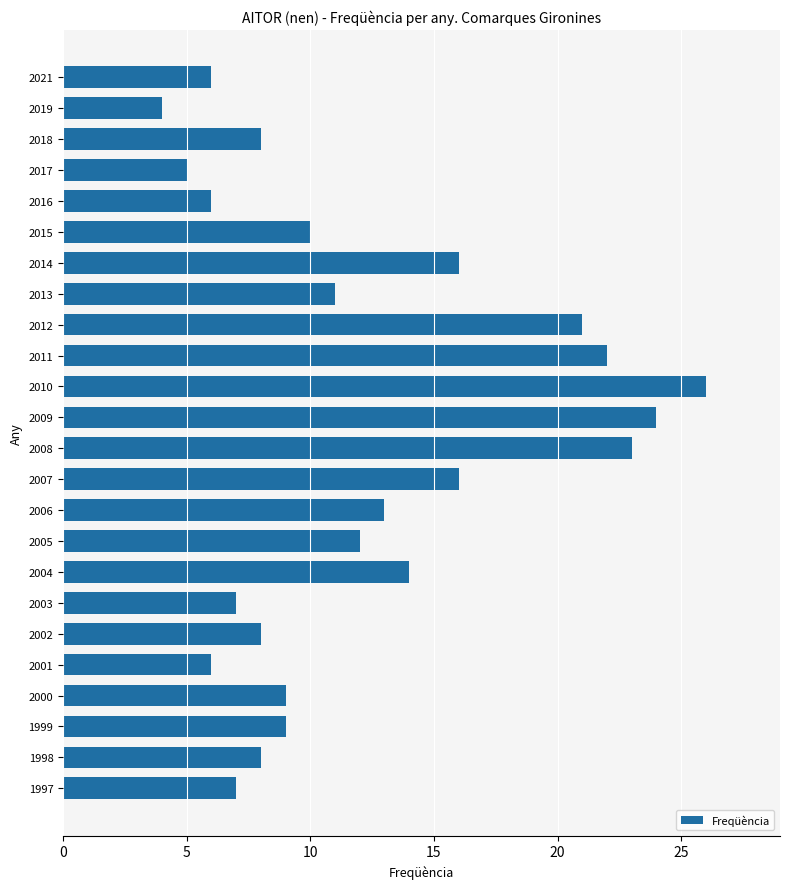

What is the sum of the values at 2019 and 2001?

10